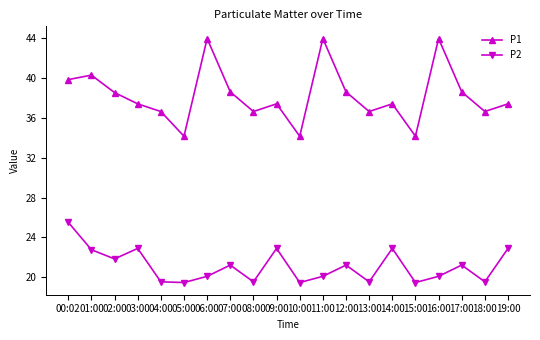

In P1, how many points are lower than both neighbors (excluding endpoints)?

6